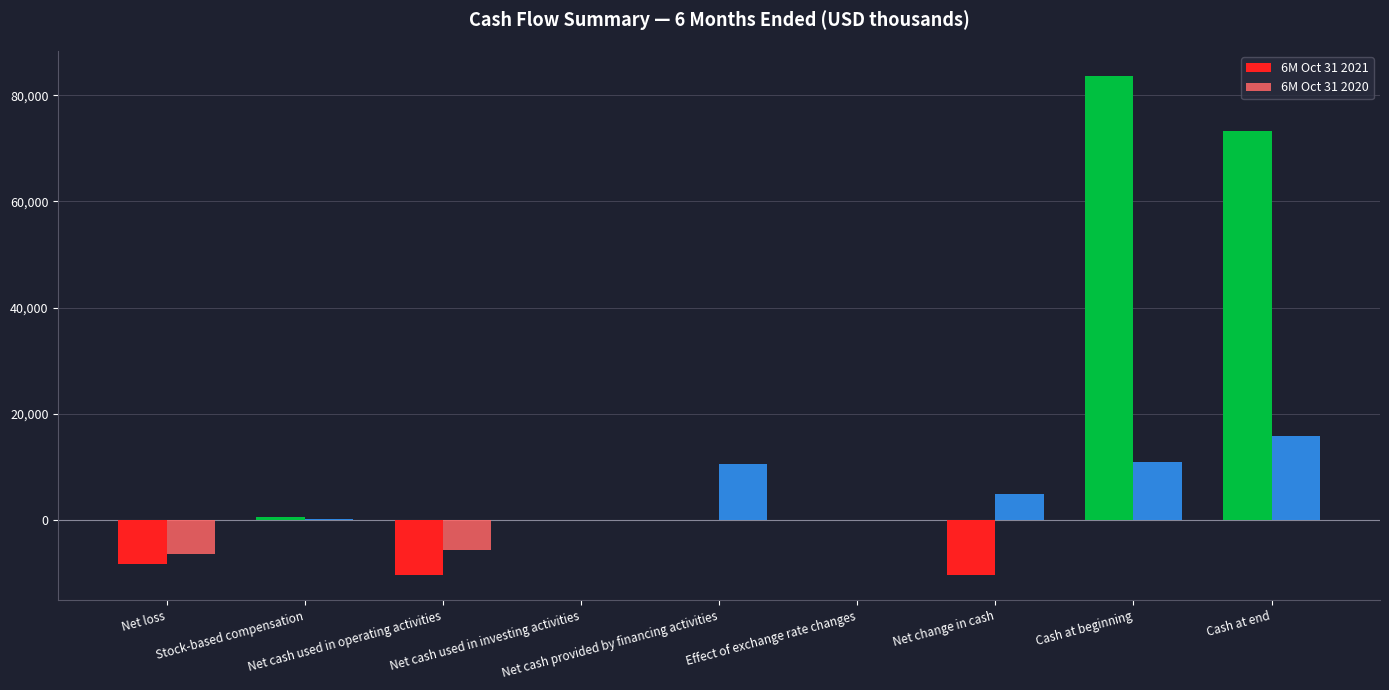

At which category is the sum across all series the highest?

Cash at beginning